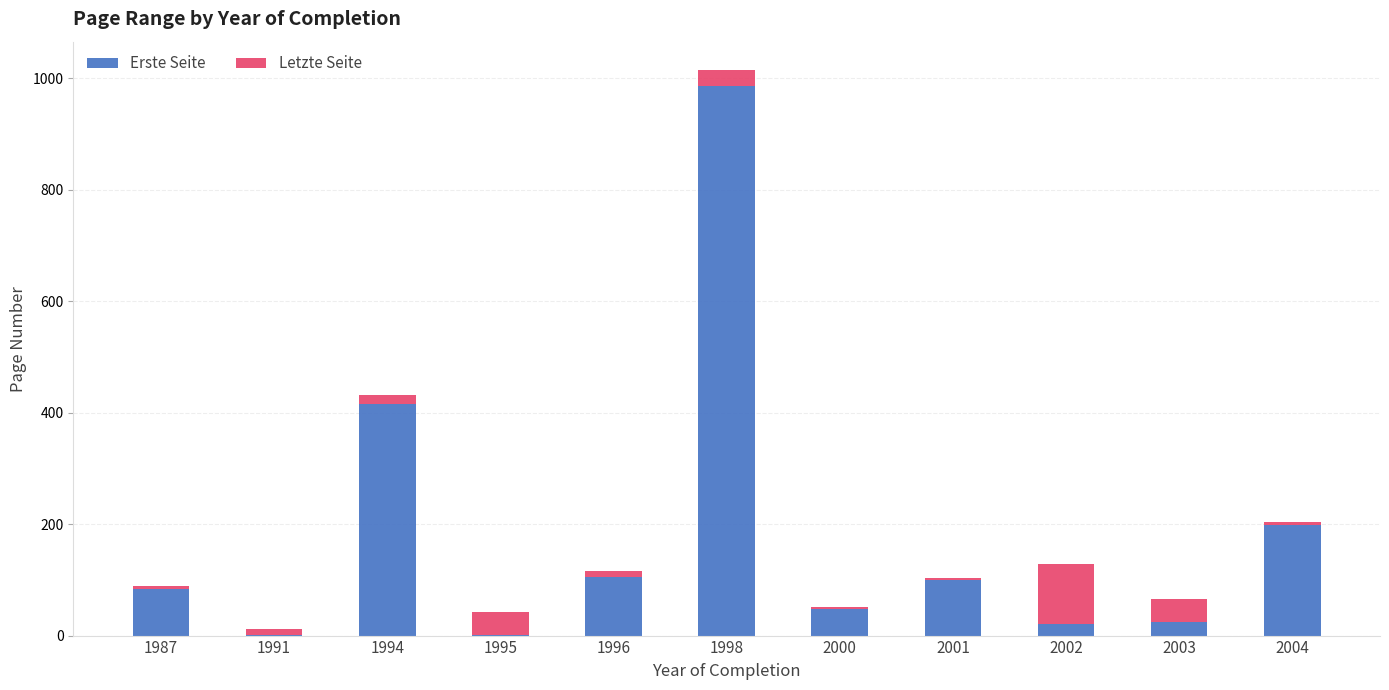

Is it true that Erste Seite equals 48 at 2000?

True